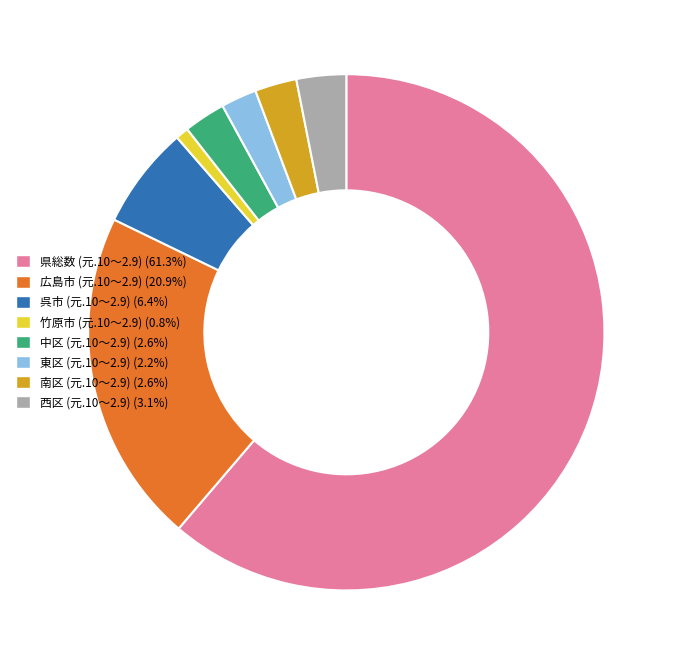

Which slice is the largest?

県総数 (元.10～2.9)